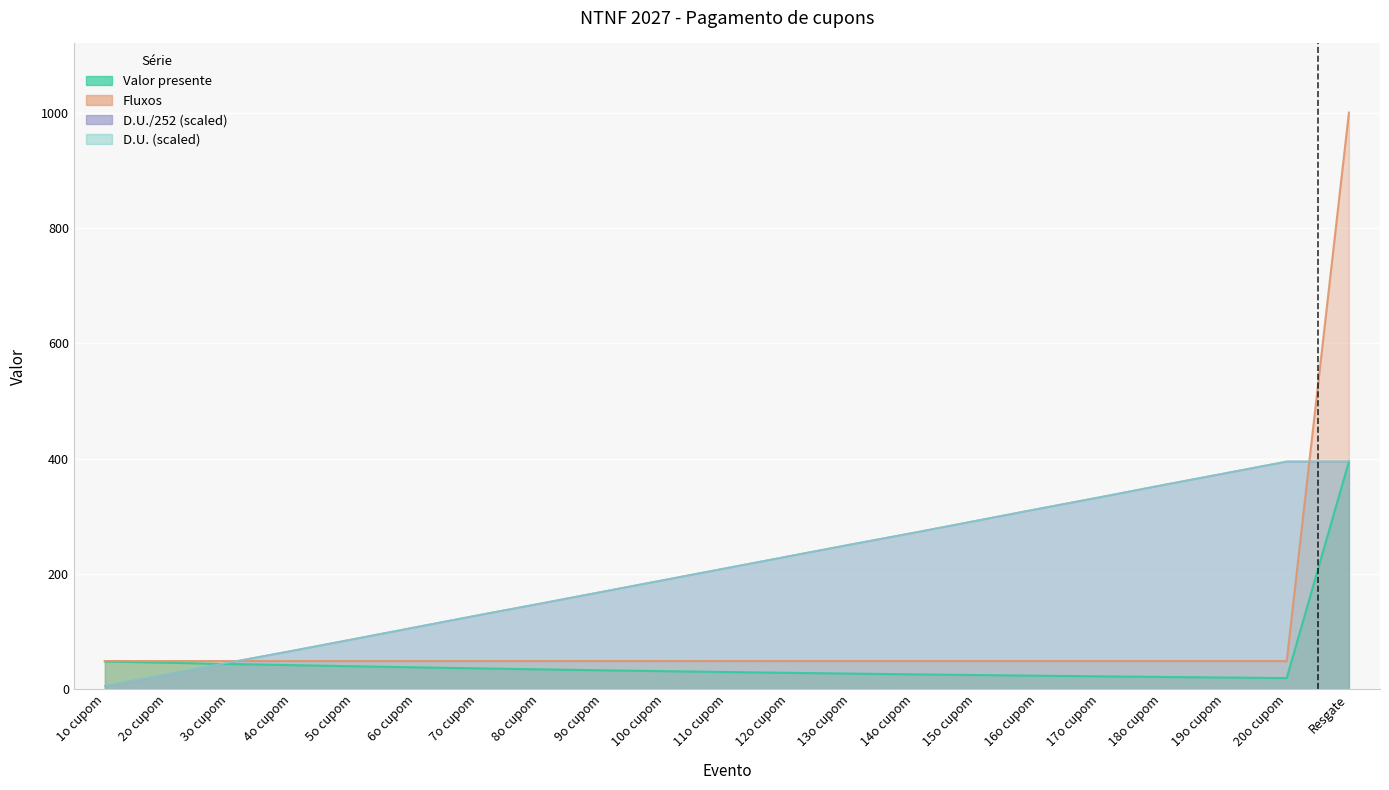

True or false: Fluxos has more than 0 interior local peaks.

False